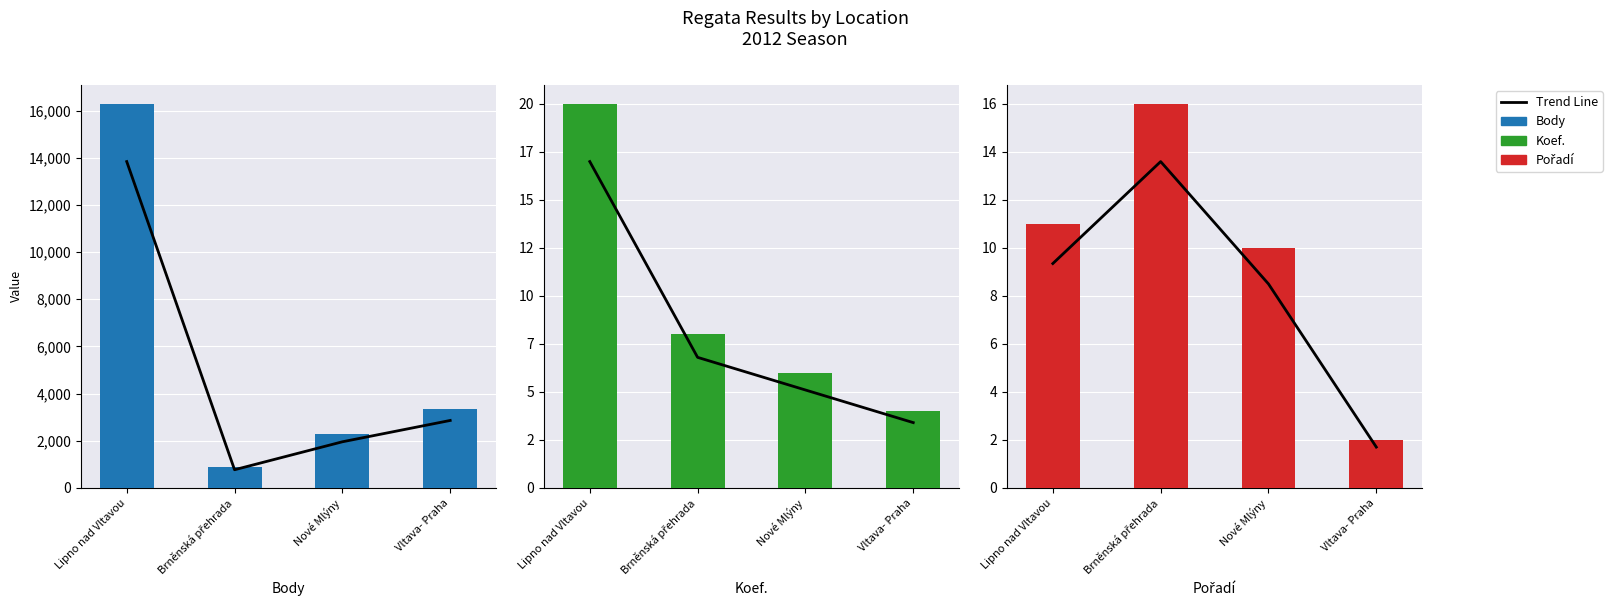

Count the Koef. values in the range 6 to 20.

3